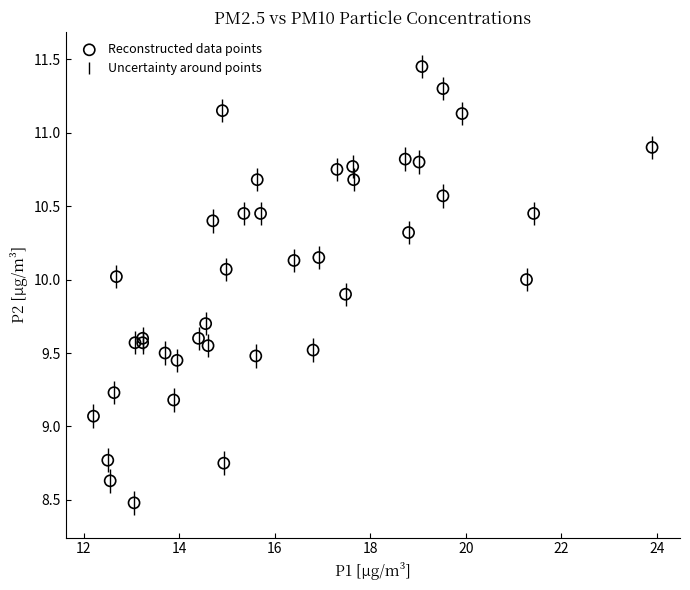

What Y value in the scatter plot is closest to 9?

9.1